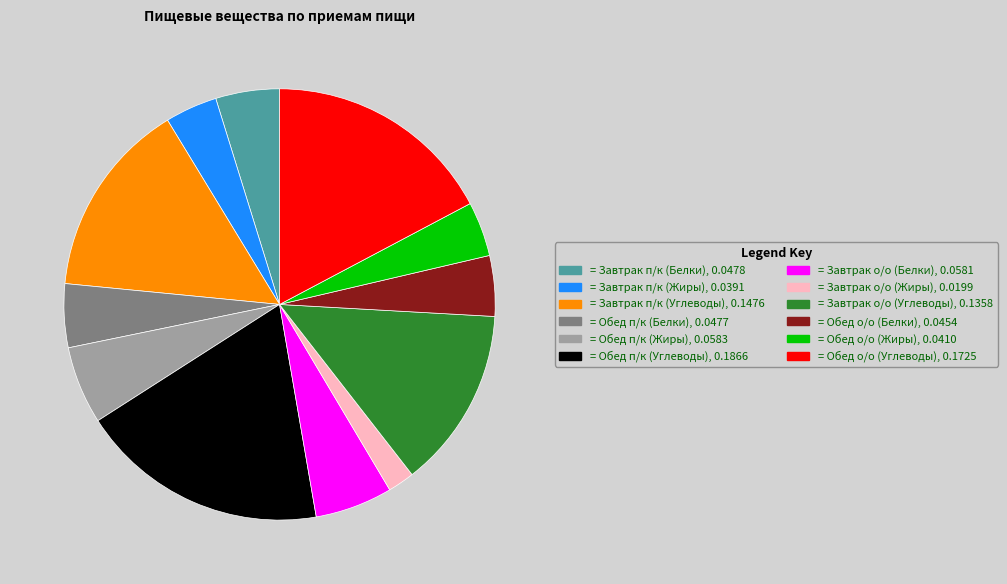

Is there any slice that represents more than half of the pie?

No